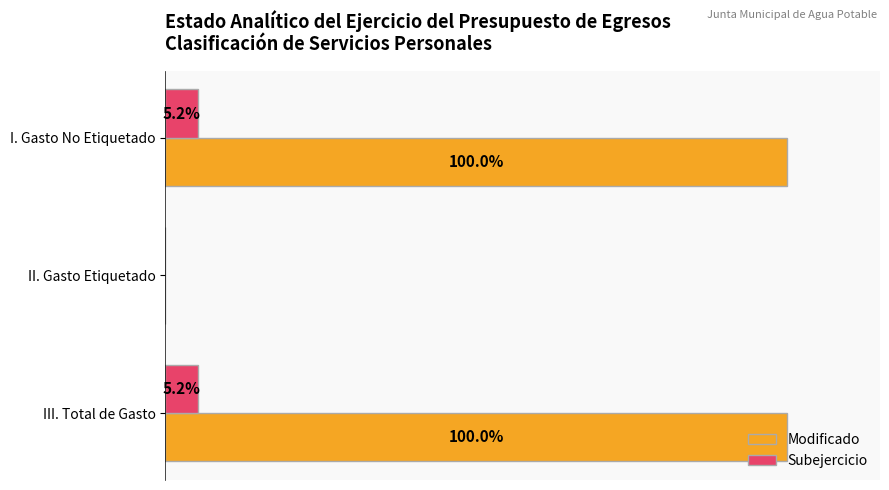

What are all the series names shown in the legend?

Modificado, Subejercicio